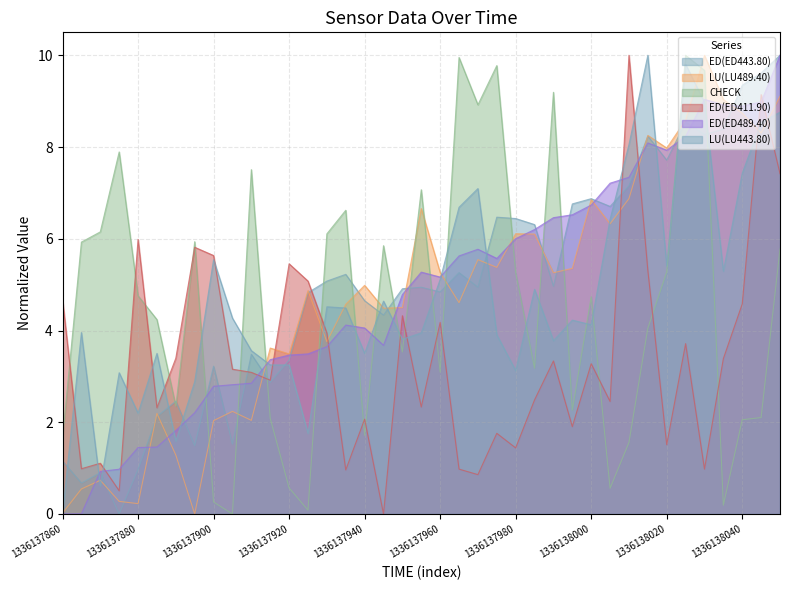

Is it true that CHECK equals 9.8 at 1336137975?

True